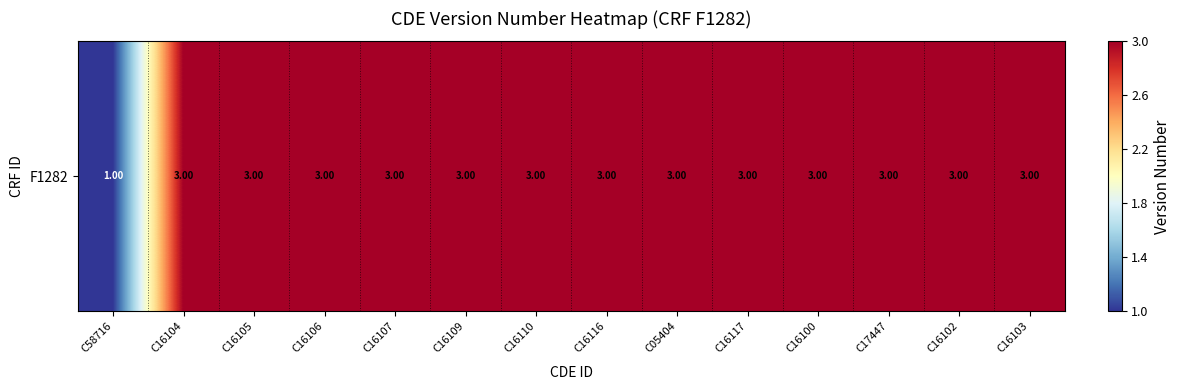

Reading left to right, extract all data points from this chart.

C58716=1	C16104=3	C16105=3	C16106=3	C16107=3	C16109=3	C16110=3	C16116=3	C05404=3	C16117=3	C16100=3	C17447=3	C16102=3	C16103=3